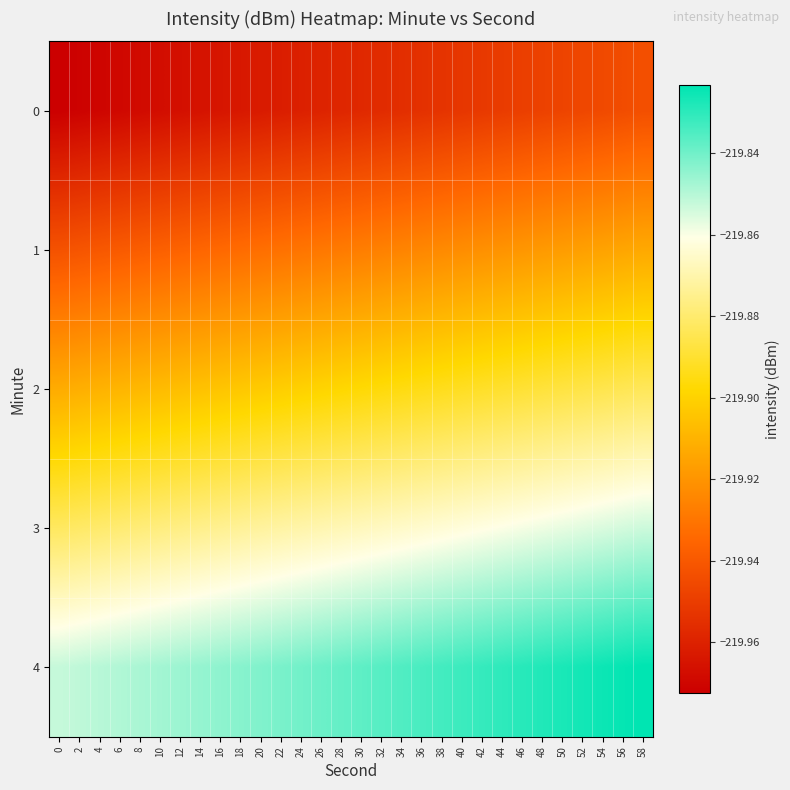

Rank the series by their average value, from highest to lowest.

4, 3, 2, 1, 0